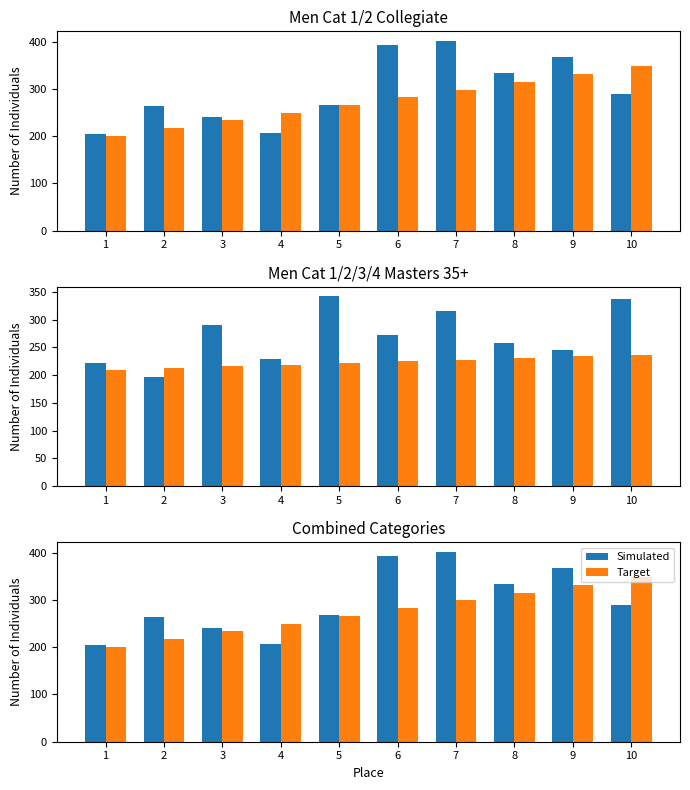

What is the greatest value displayed?

401.6